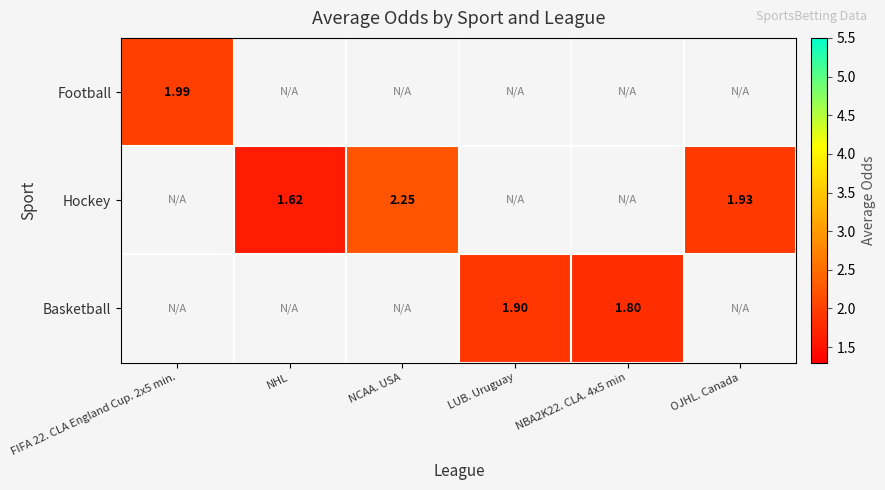

How many positive values does the Hockey series have?

3